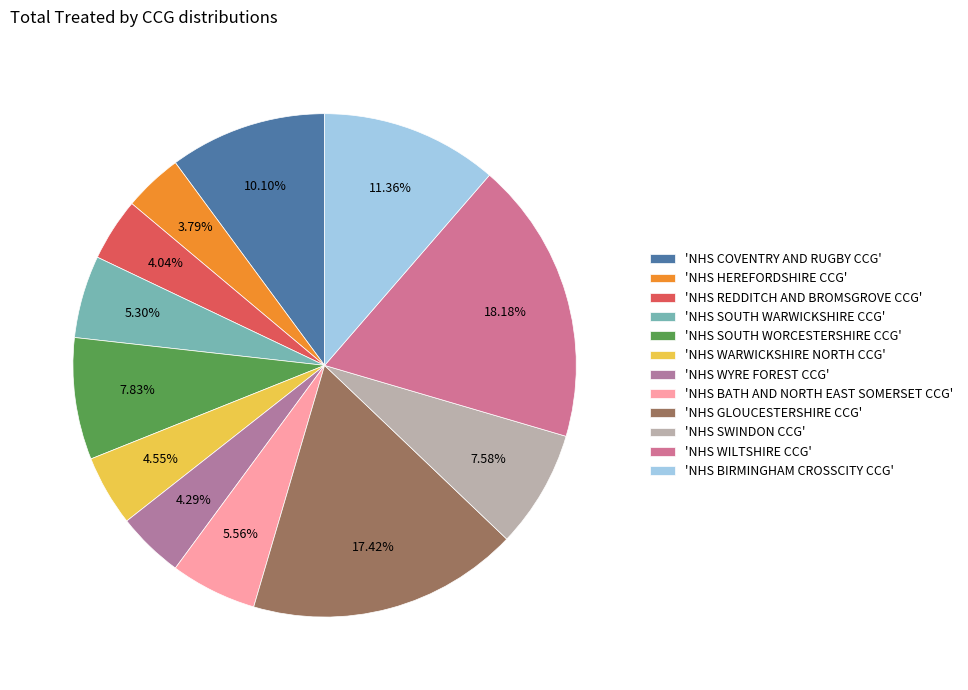

Which category has the biggest portion of the pie?

'NHS WILTSHIRE CCG'